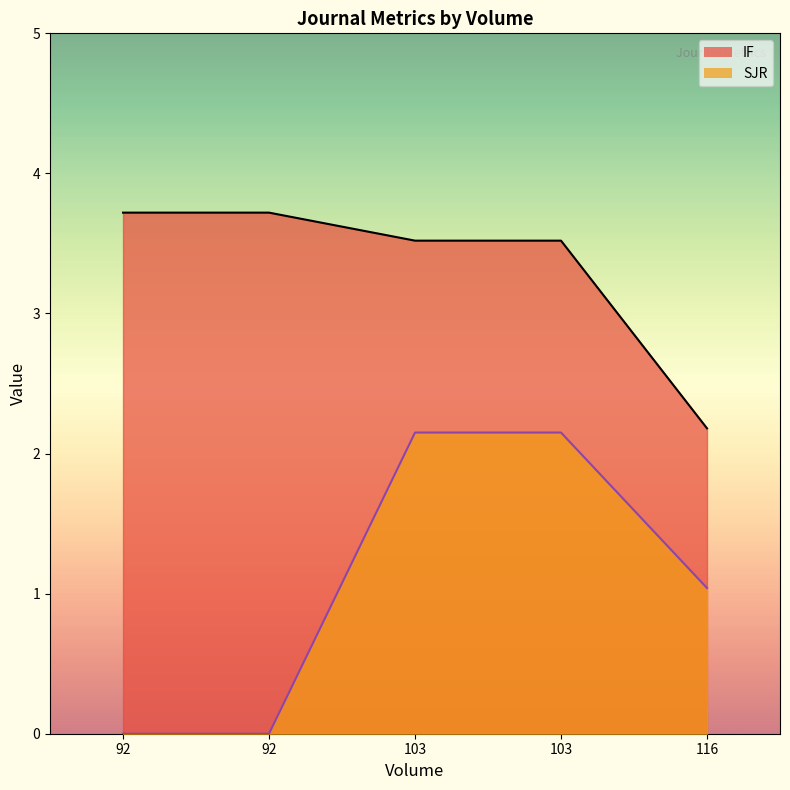

How many lines are shown in the chart?

2